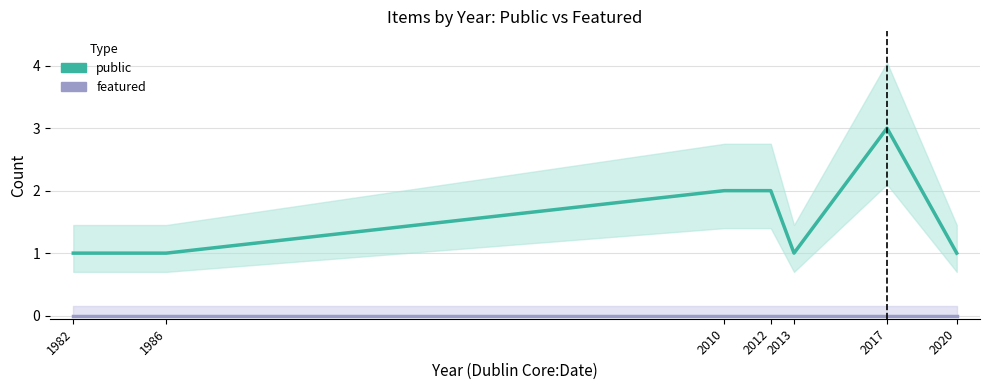

Which series has the largest total across all categories?

public